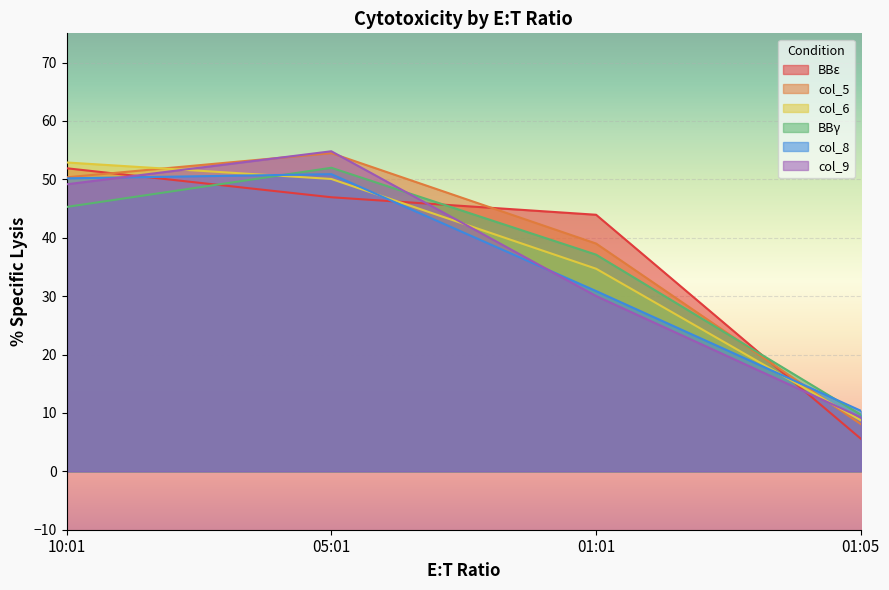

At how many categories does at least one series exceed 33?

3